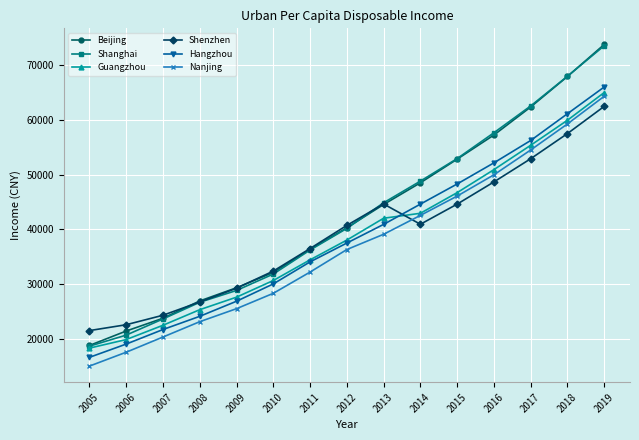

What is the sum of all Shenzhen values?

585897.3